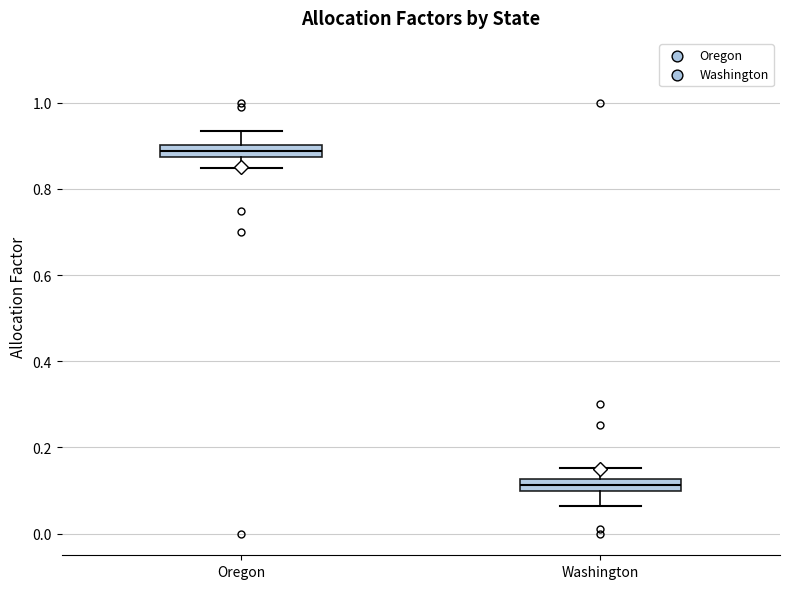

Which box's median line is the highest?

Oregon